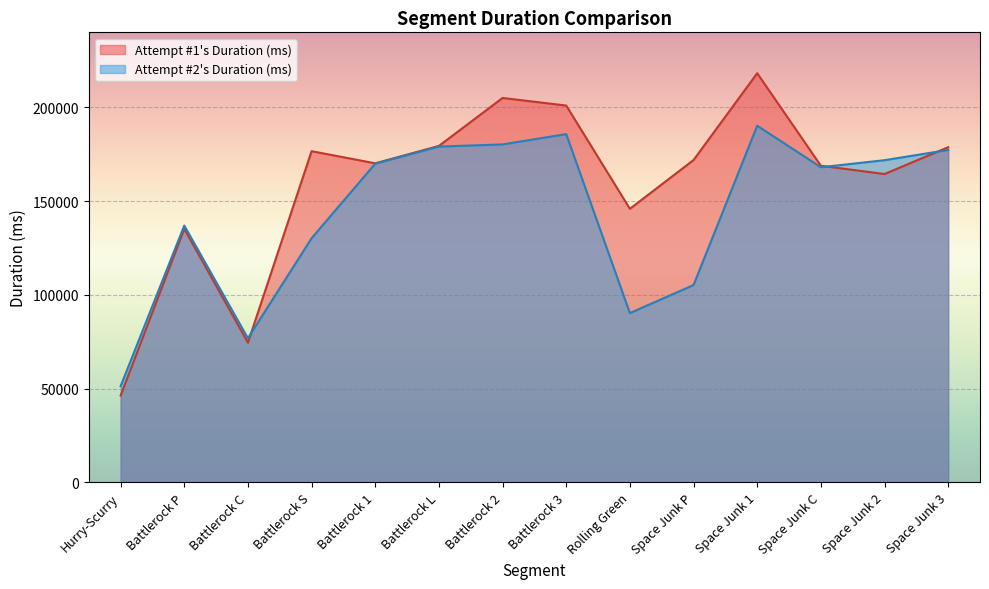

True or false: Attempt #2's Duration (ms) and Attempt #1's Duration (ms) intersect in this chart.

True